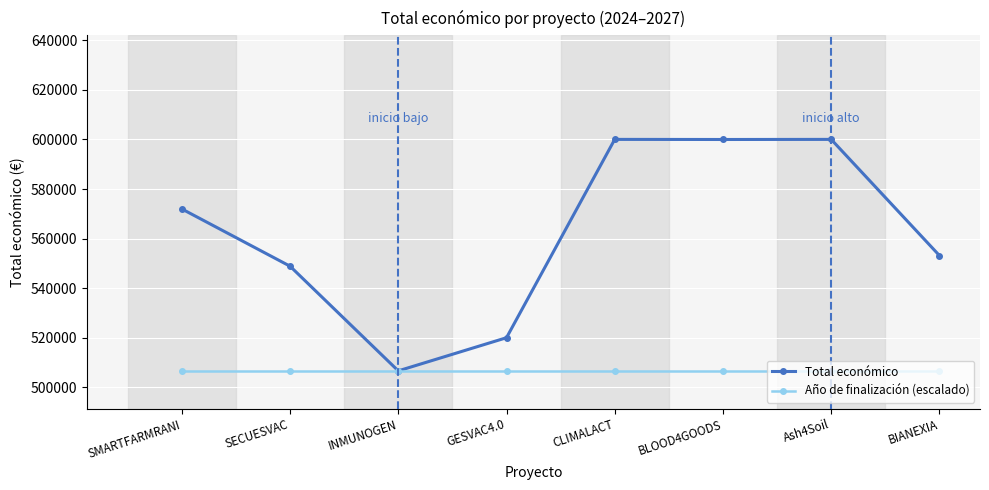

At how many categories does at least one series exceed 563368?

4